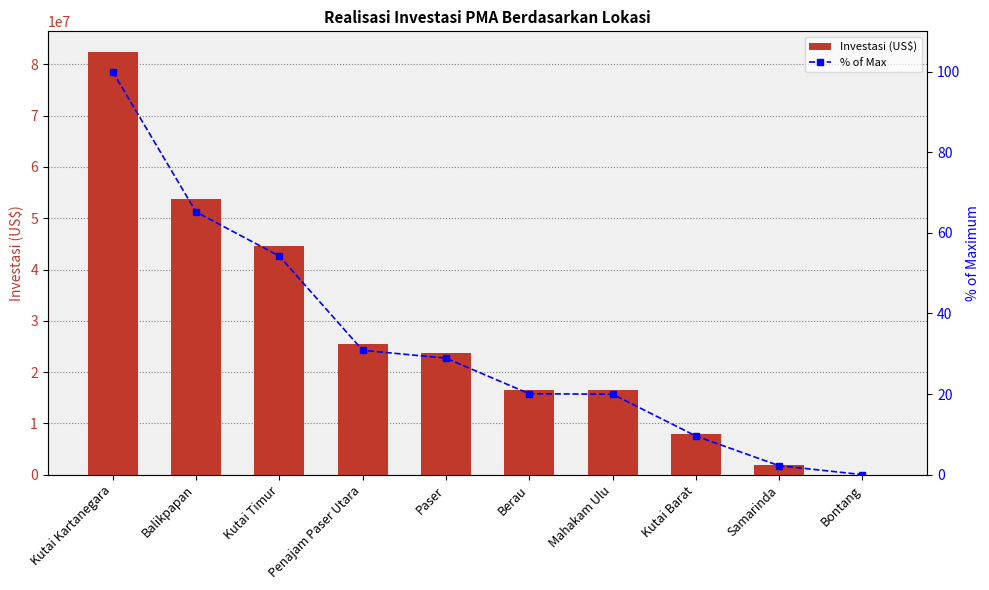

Which has a higher value, Berau or Kutai Kartanegara?

Kutai Kartanegara